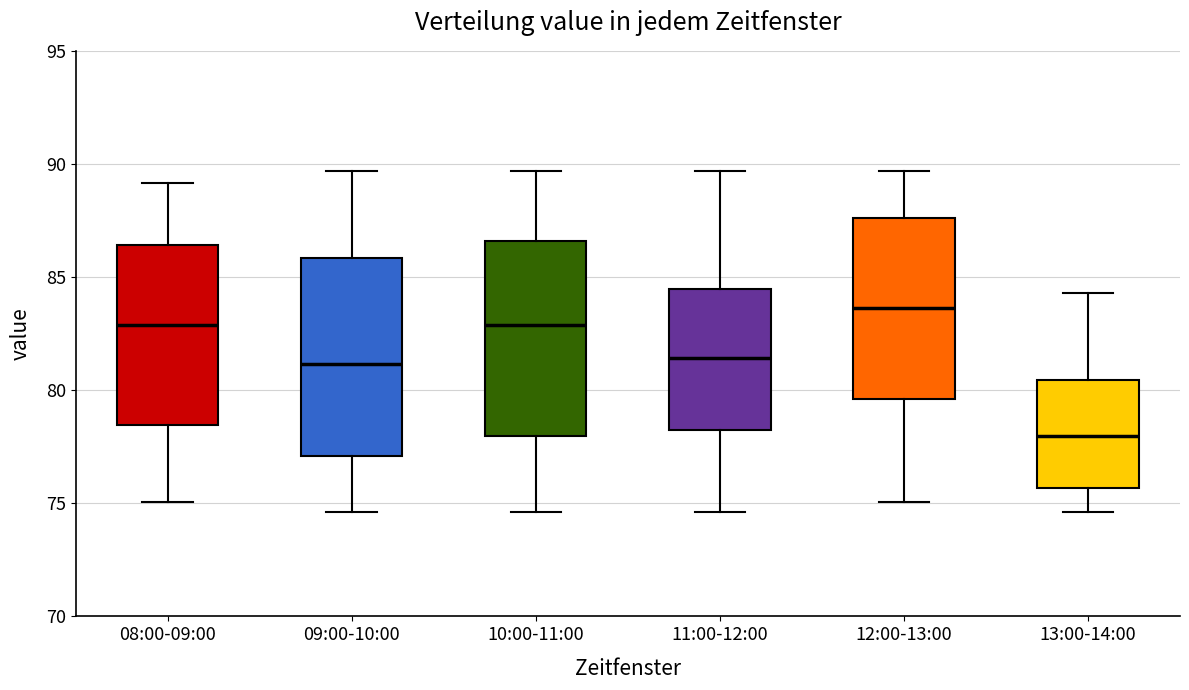

Where is the upper edge of the box for 12:00-13:00 on the y-axis? The values are not printed on the chart, so give them approximately, as read against the axis.

87.5